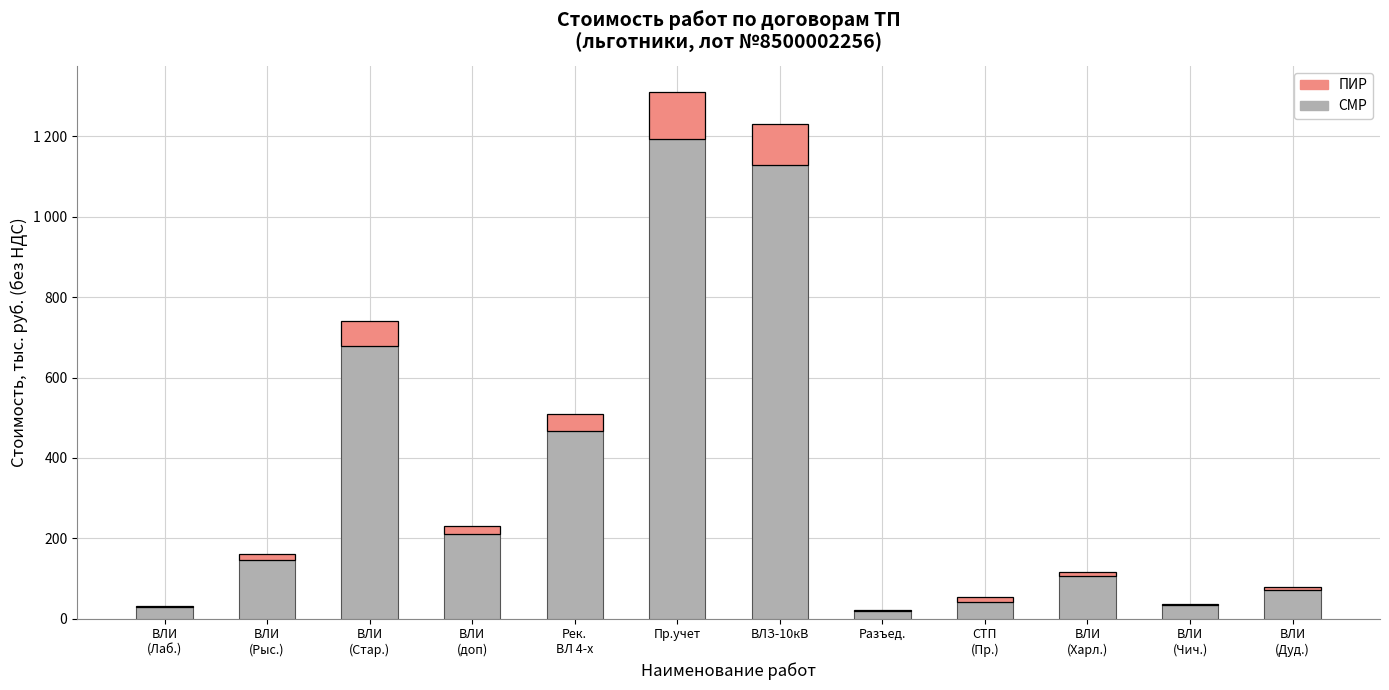

Are the bars horizontal?

No